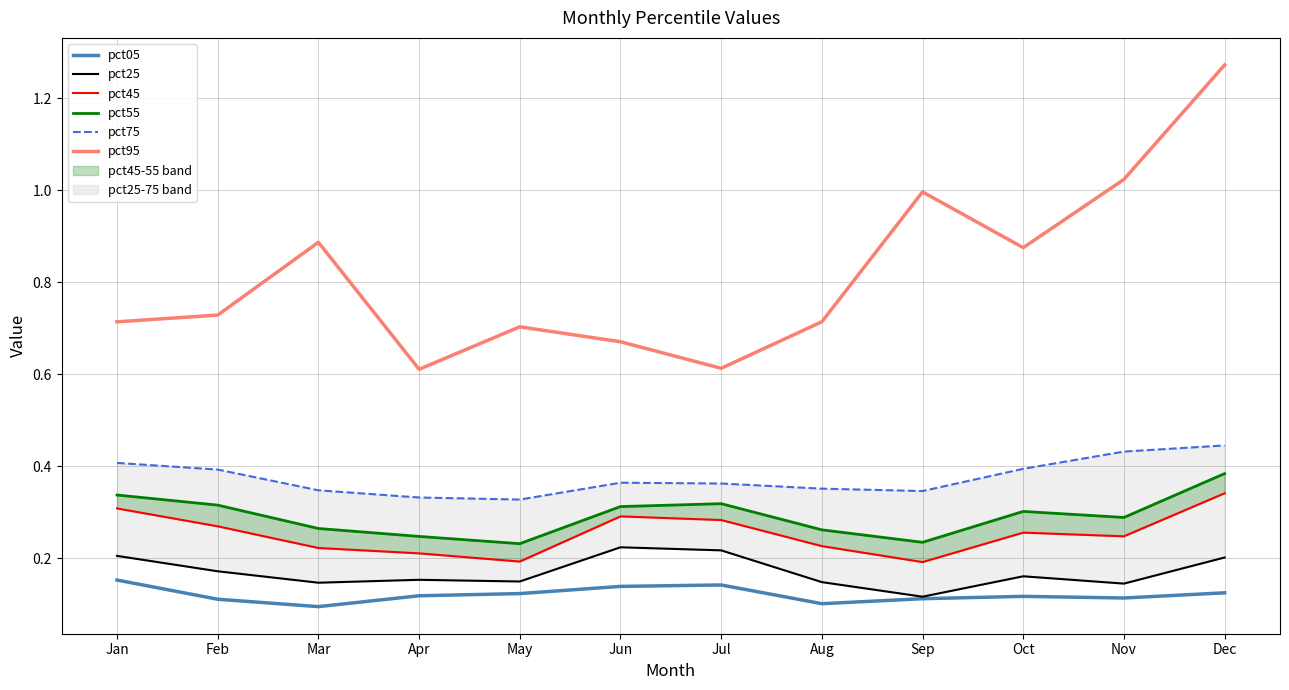

The value of pct45 at Nov is 0.1. True or false?

False